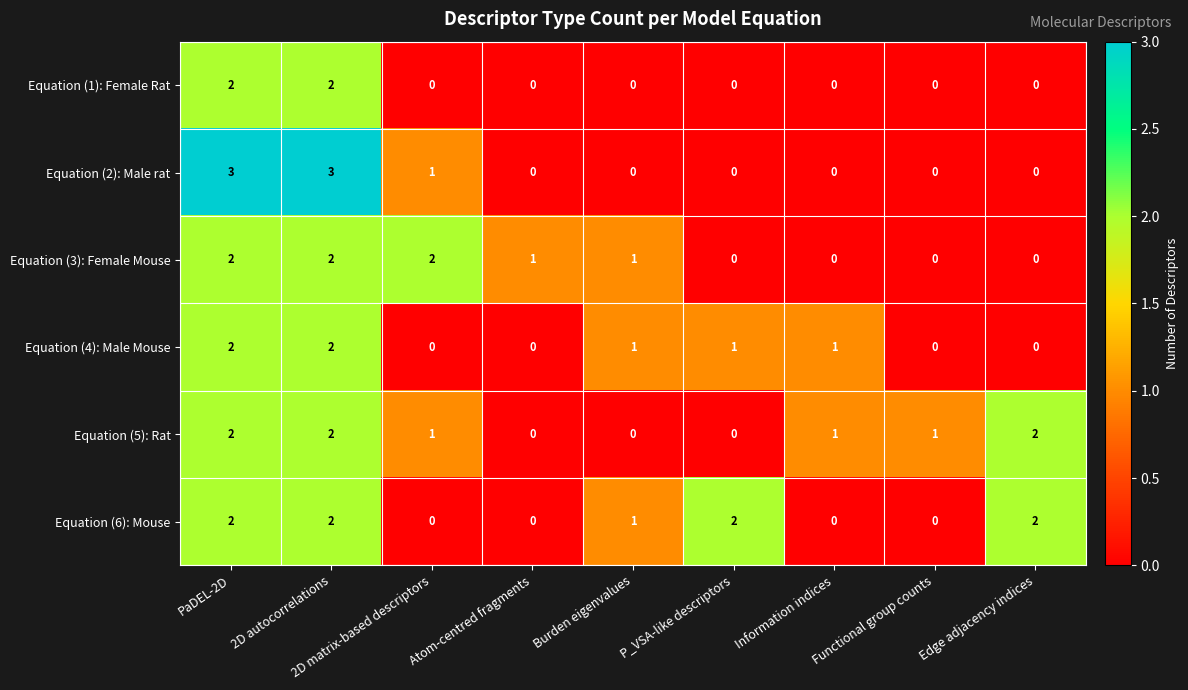

Is it true that Equation (3): Female Mouse equals 3 at PaDEL-2D?

False